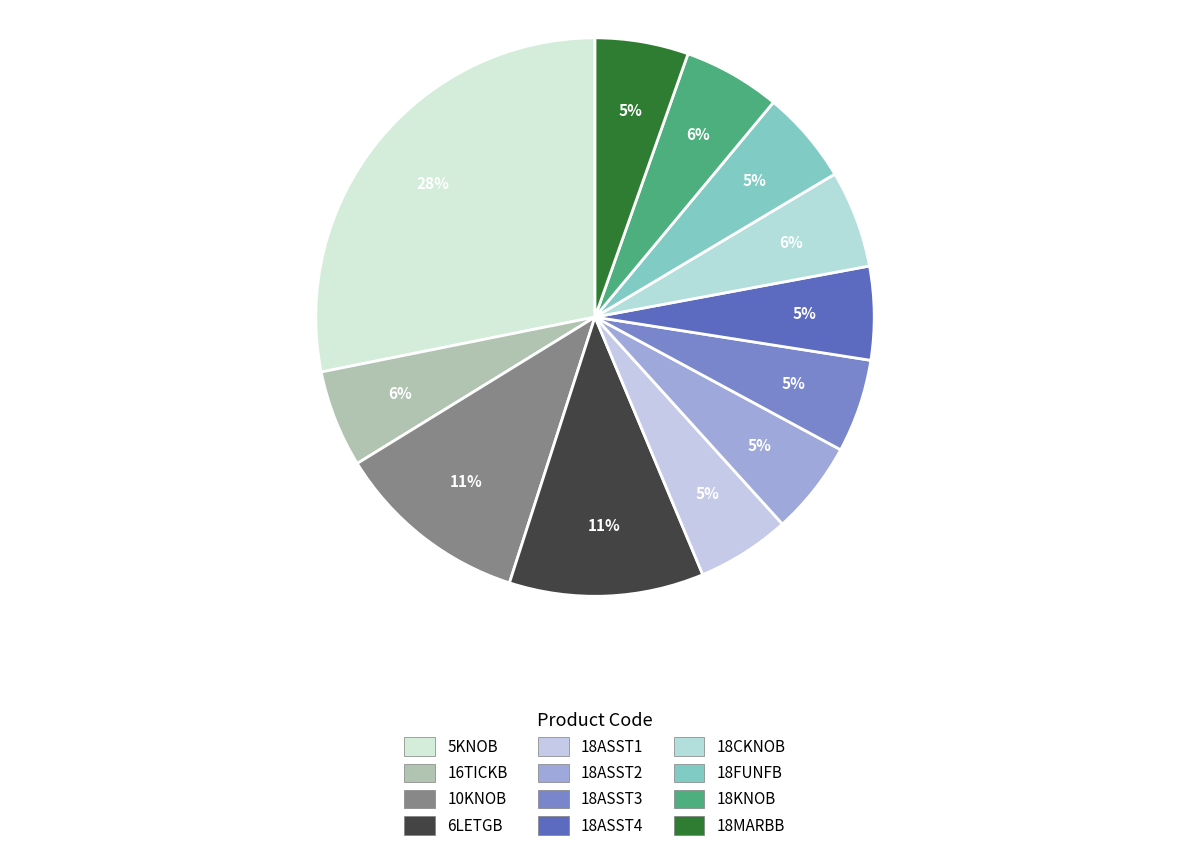

Which category has the smallest portion of the pie?

18ASST1